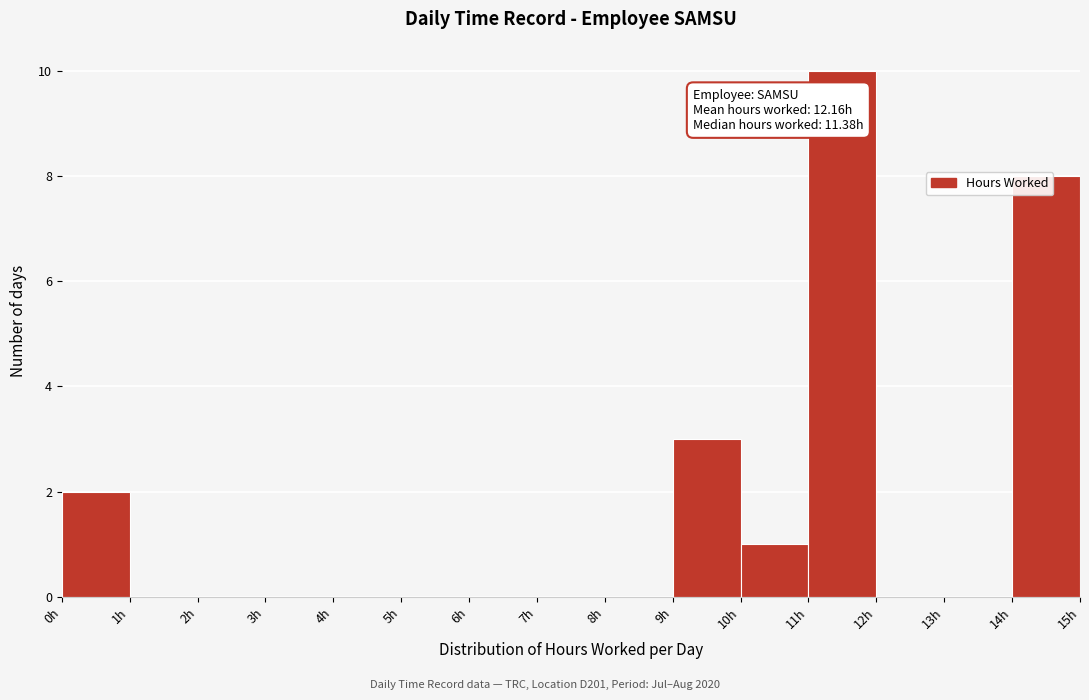

Over which range of the x-axis is the bar tallest?

11 to 12